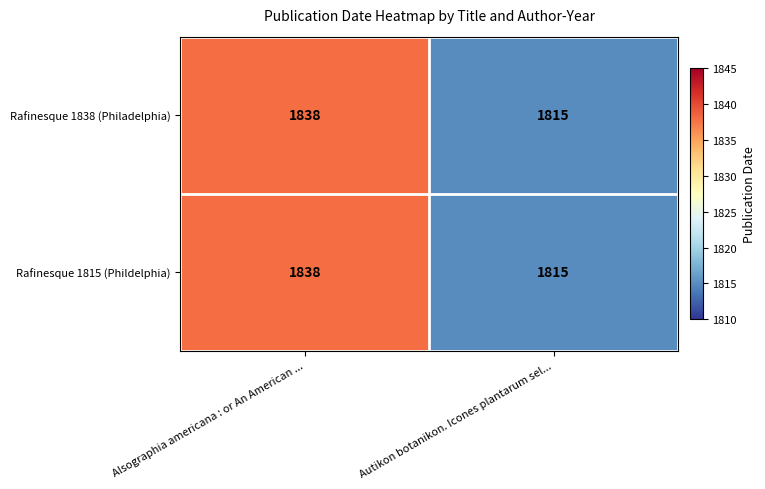

What is the greatest value displayed?

1838